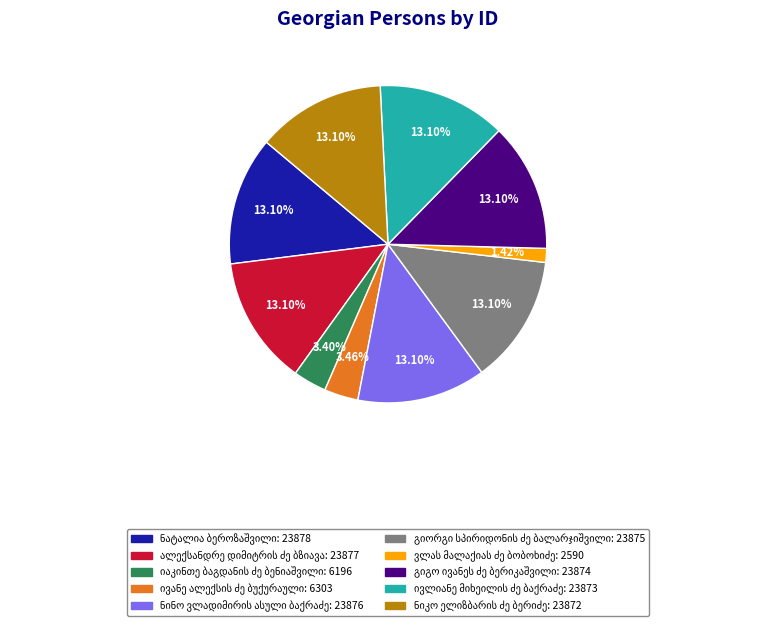

Is there a majority slice in this chart?

No